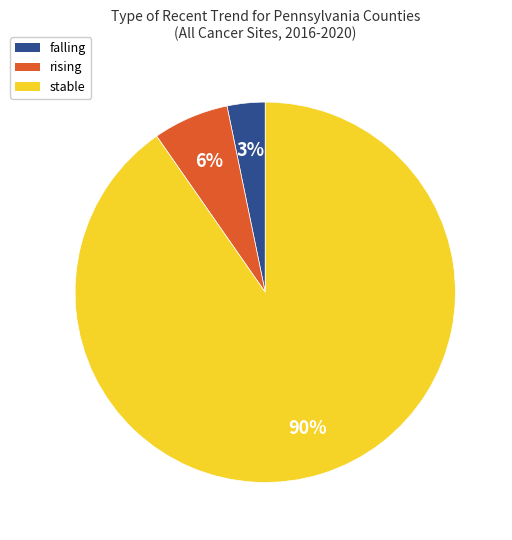

Combined, do falling and stable account for over 50%?

Yes